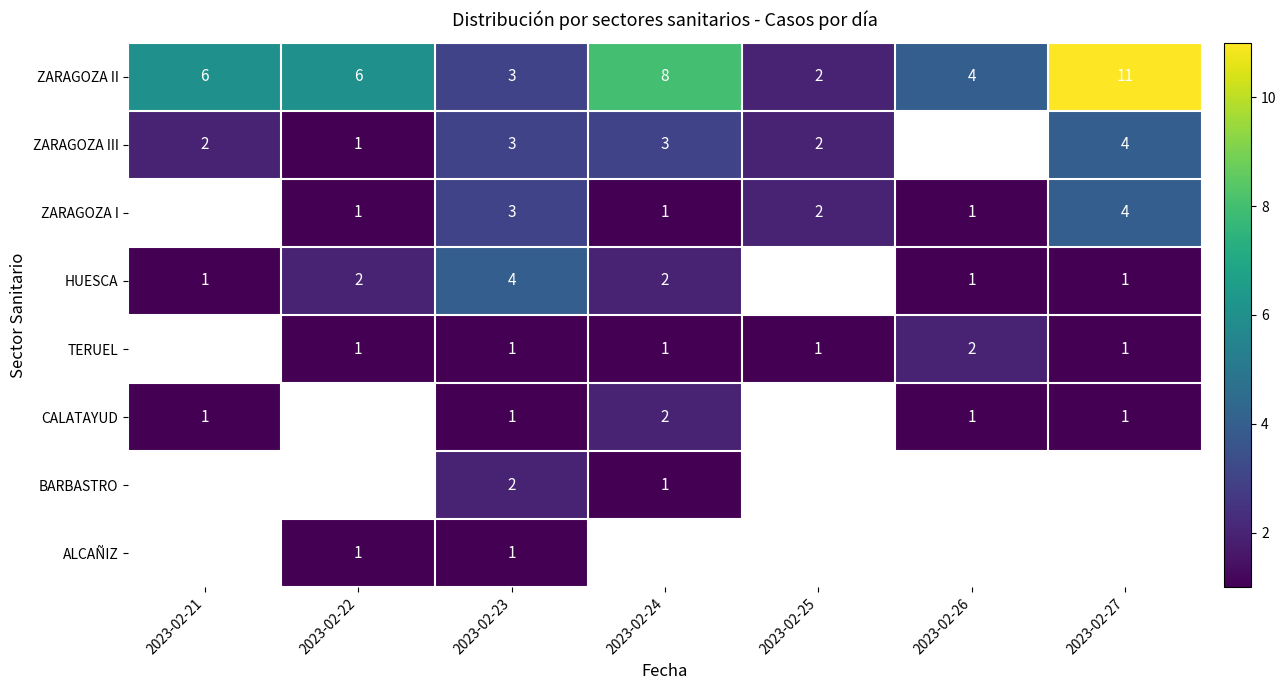

Which label corresponds to the smallest value in the chart?

2023-02-26